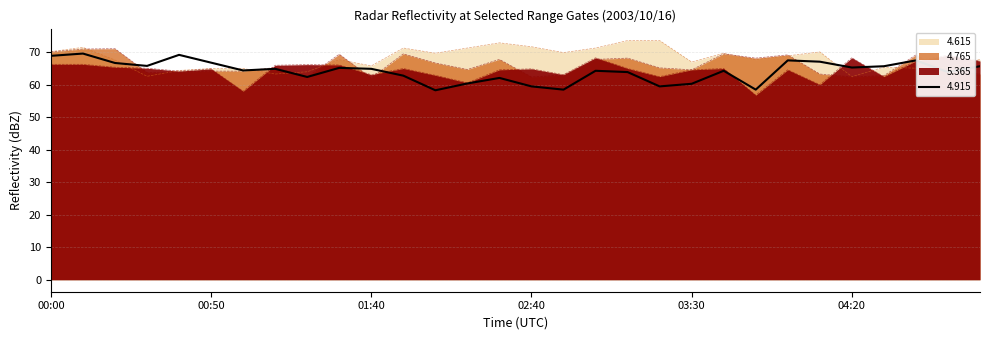

What is the sum of the   4.615 values at 01:40 and 04:30?

131.2